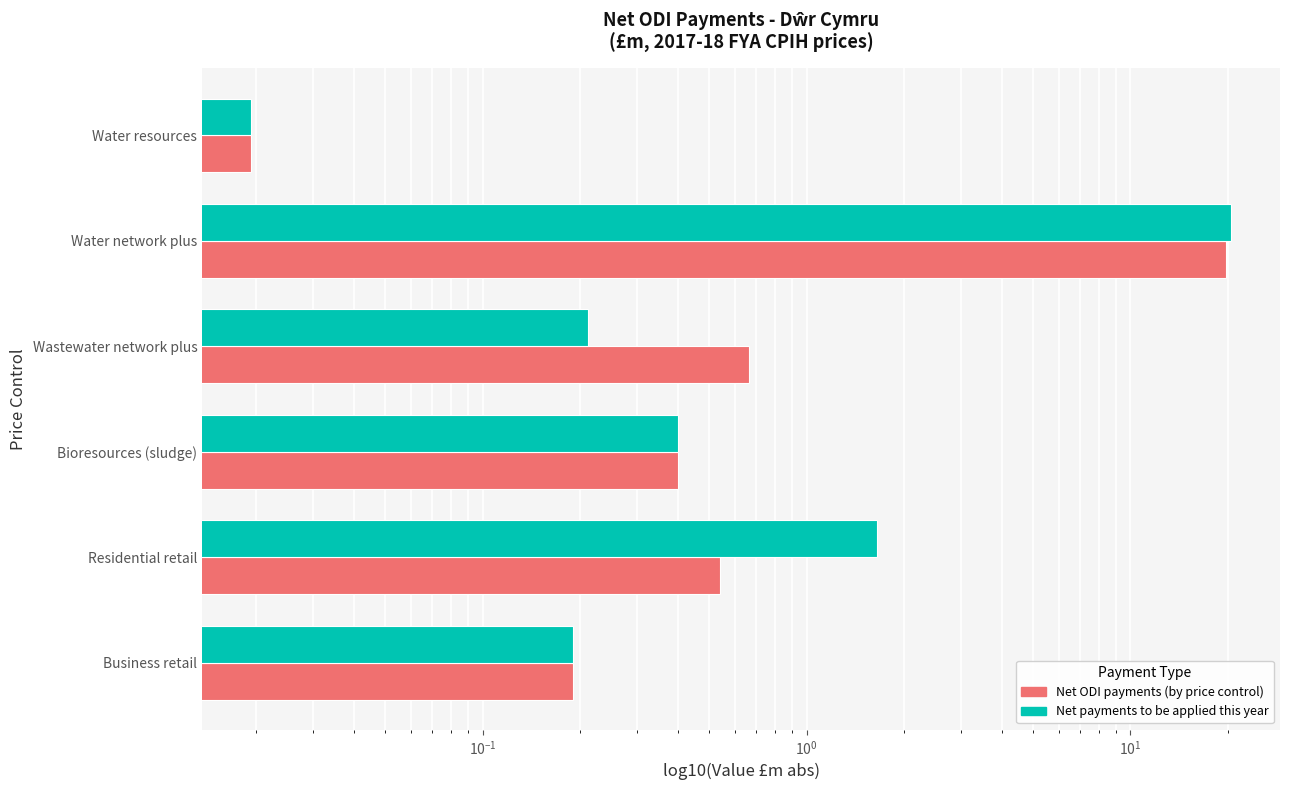

Does the chart contain stacked bars?

No